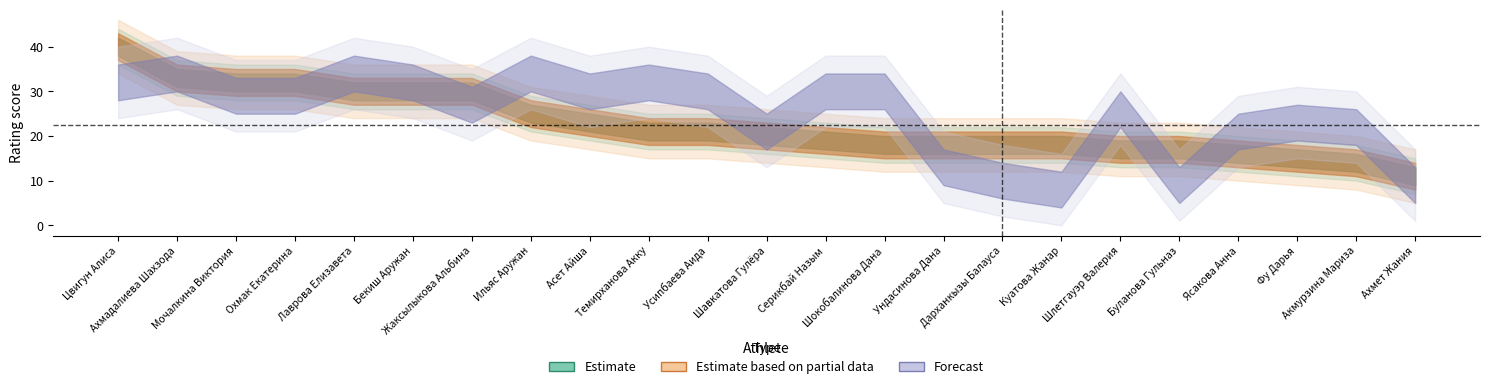

The Rи (Estimate based on partial data) series shows 6 at Темирханова Акку. True or false?

False